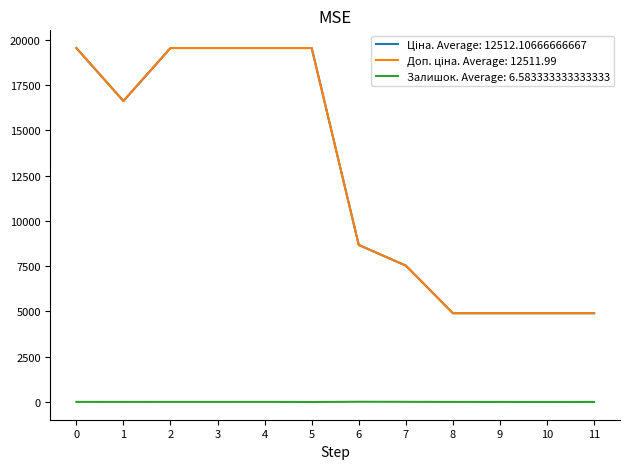

What is the total value across all series at 5?

39085.4